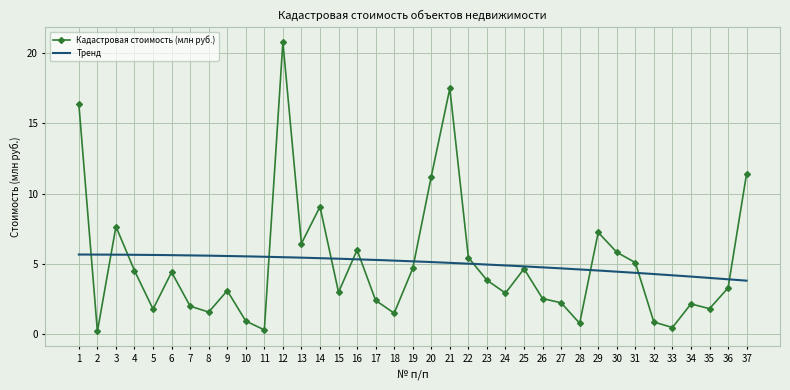

Count the number of values greater than 3.

20